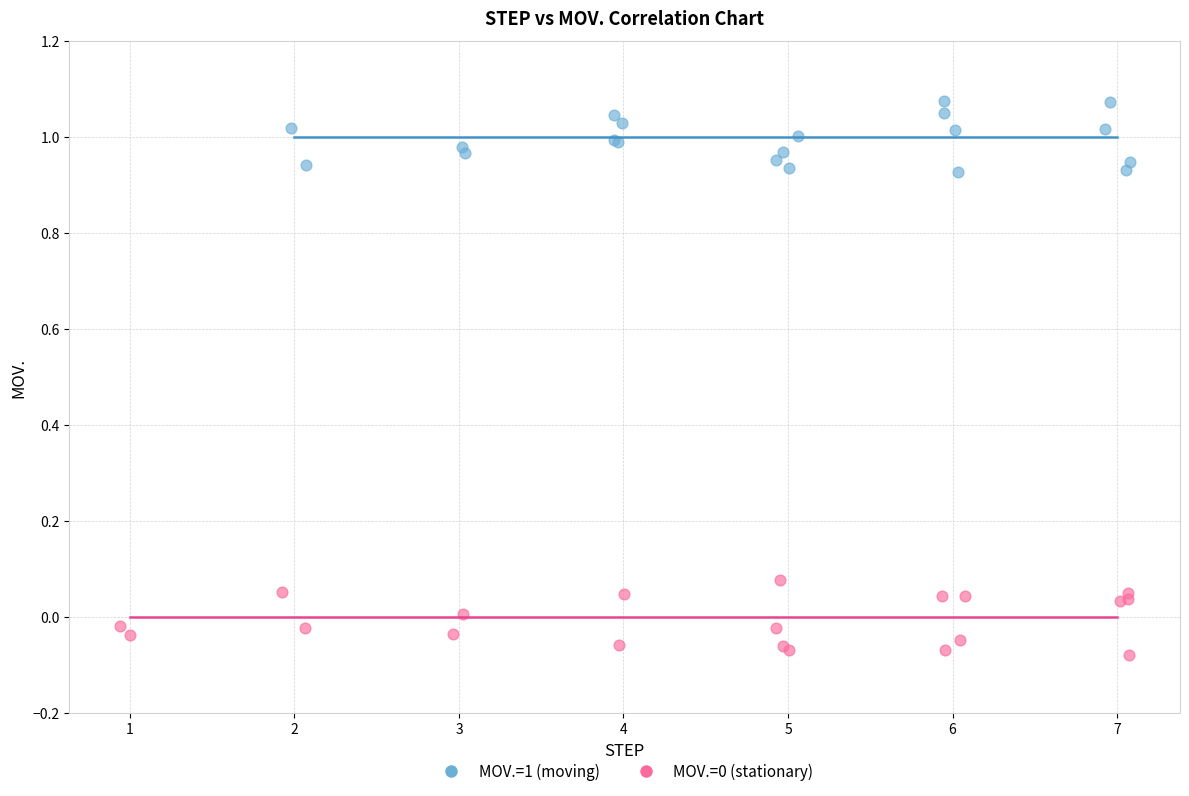

Which series contains the highest Y value?

MOV.=1 (moving)